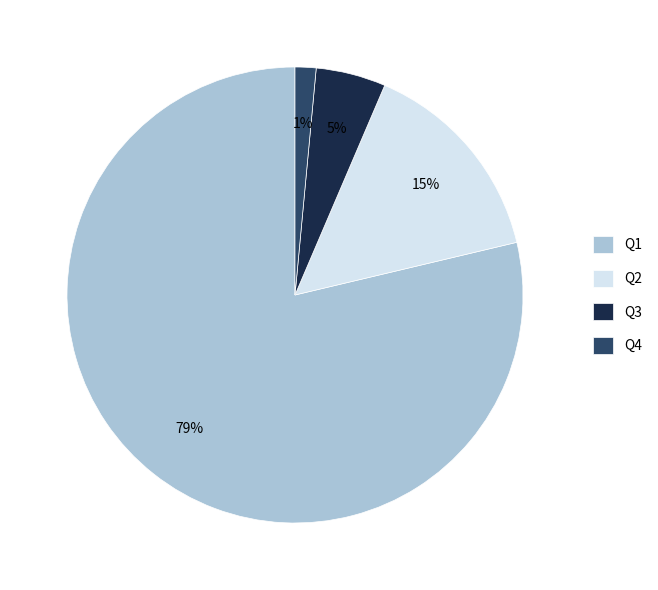

True or false: Q2 accounts for 29% of the total.

False